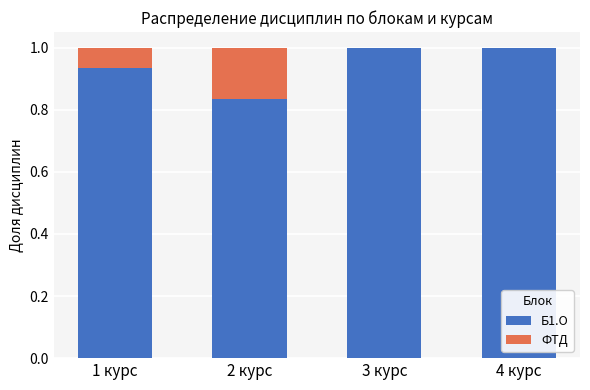

Are the bars grouped side by side (vs. stacked)?

No